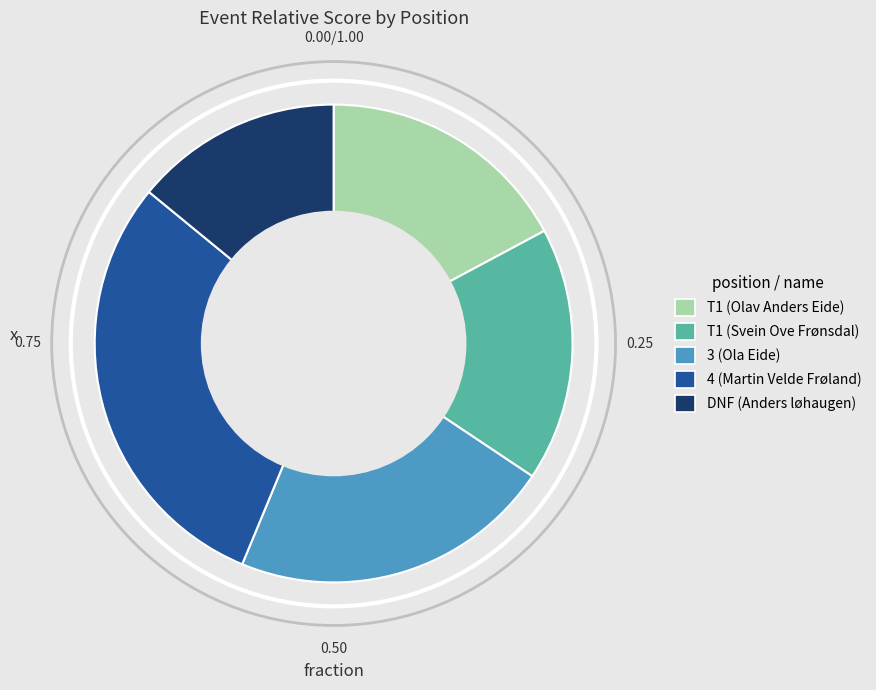

Does 3 (Ola Eide) represent more than half of the total?

No